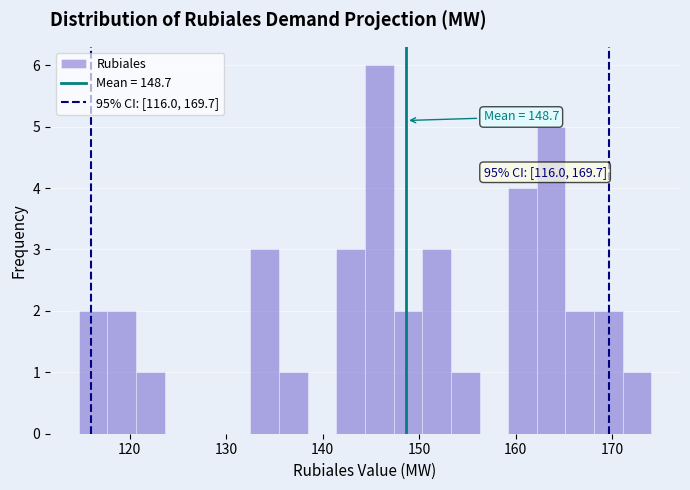

Around what value on the x-axis is the tallest bar? Give the approximate position of its centre, as read against the axis.

146